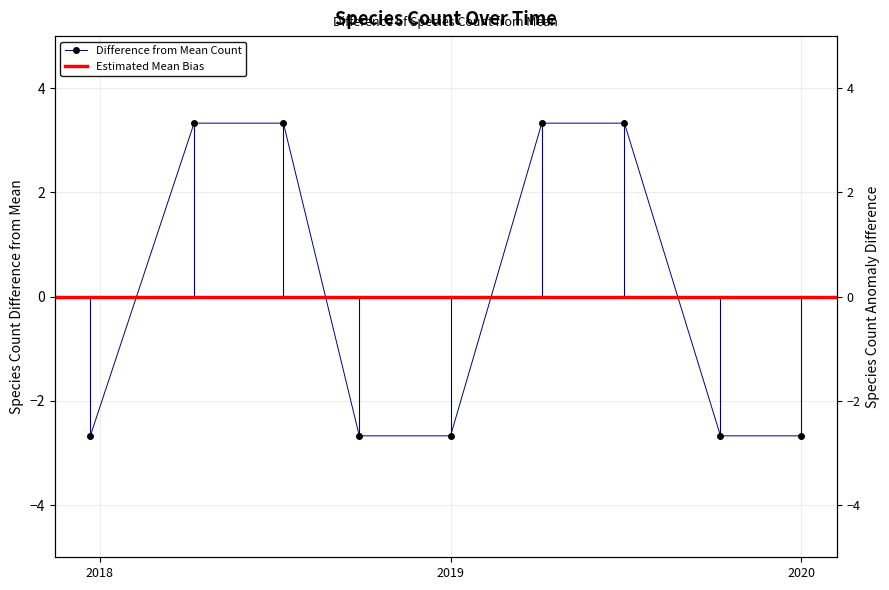

What is the difference between the maximum and minimum values?

6.0